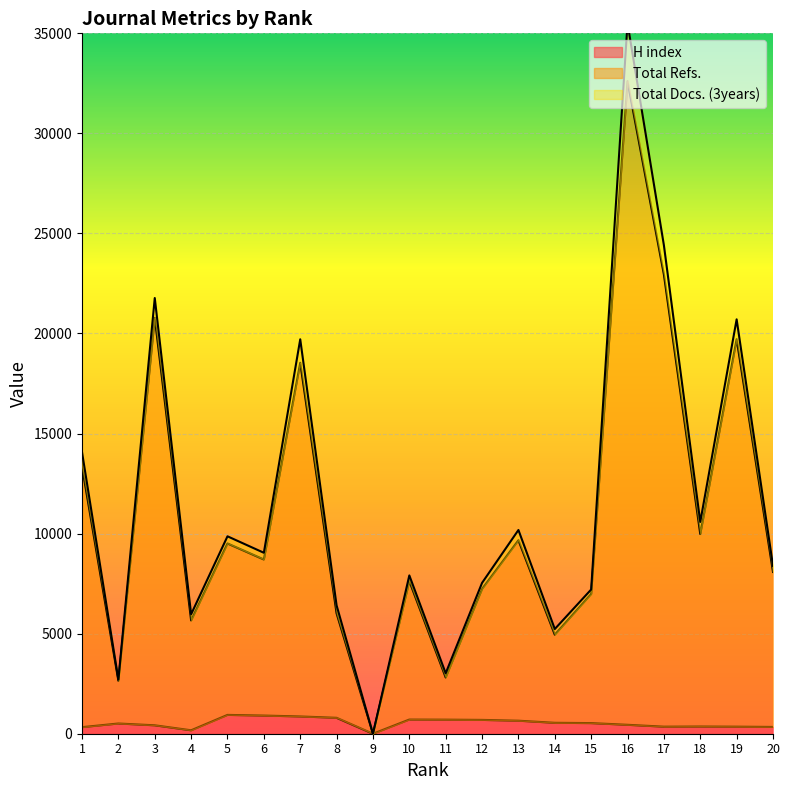

Is it true that Total Refs. equals 8084 at 20?

True